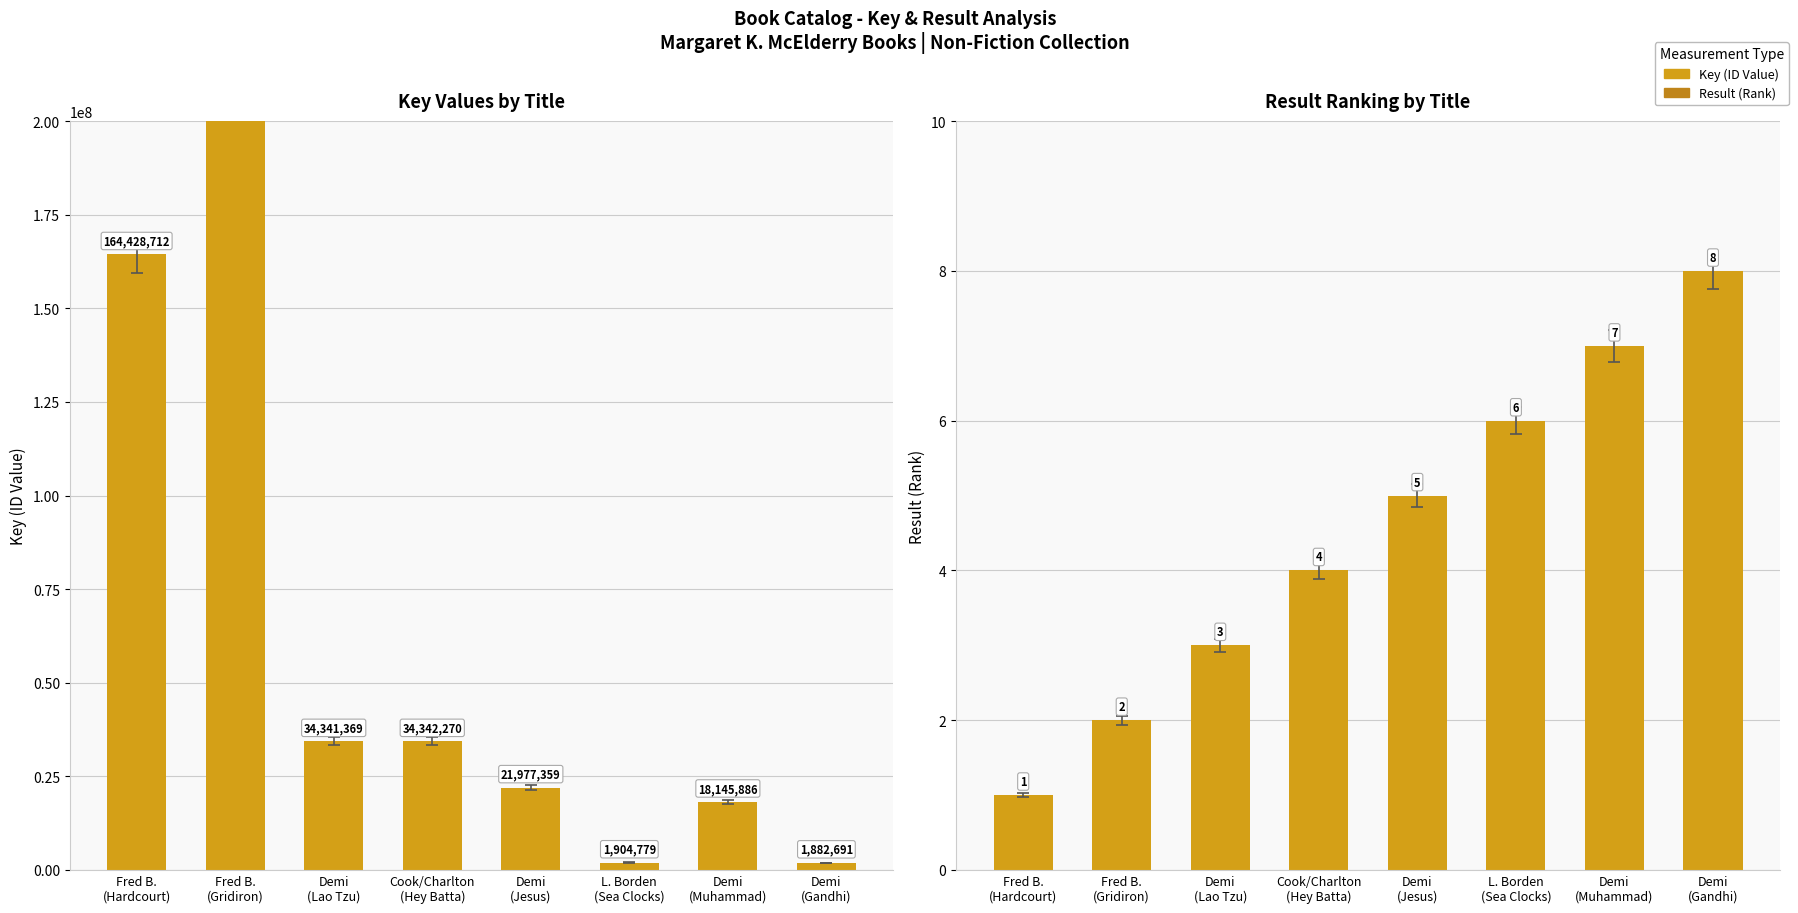

List the series in order of their overall mean, lowest first.

Result, Key